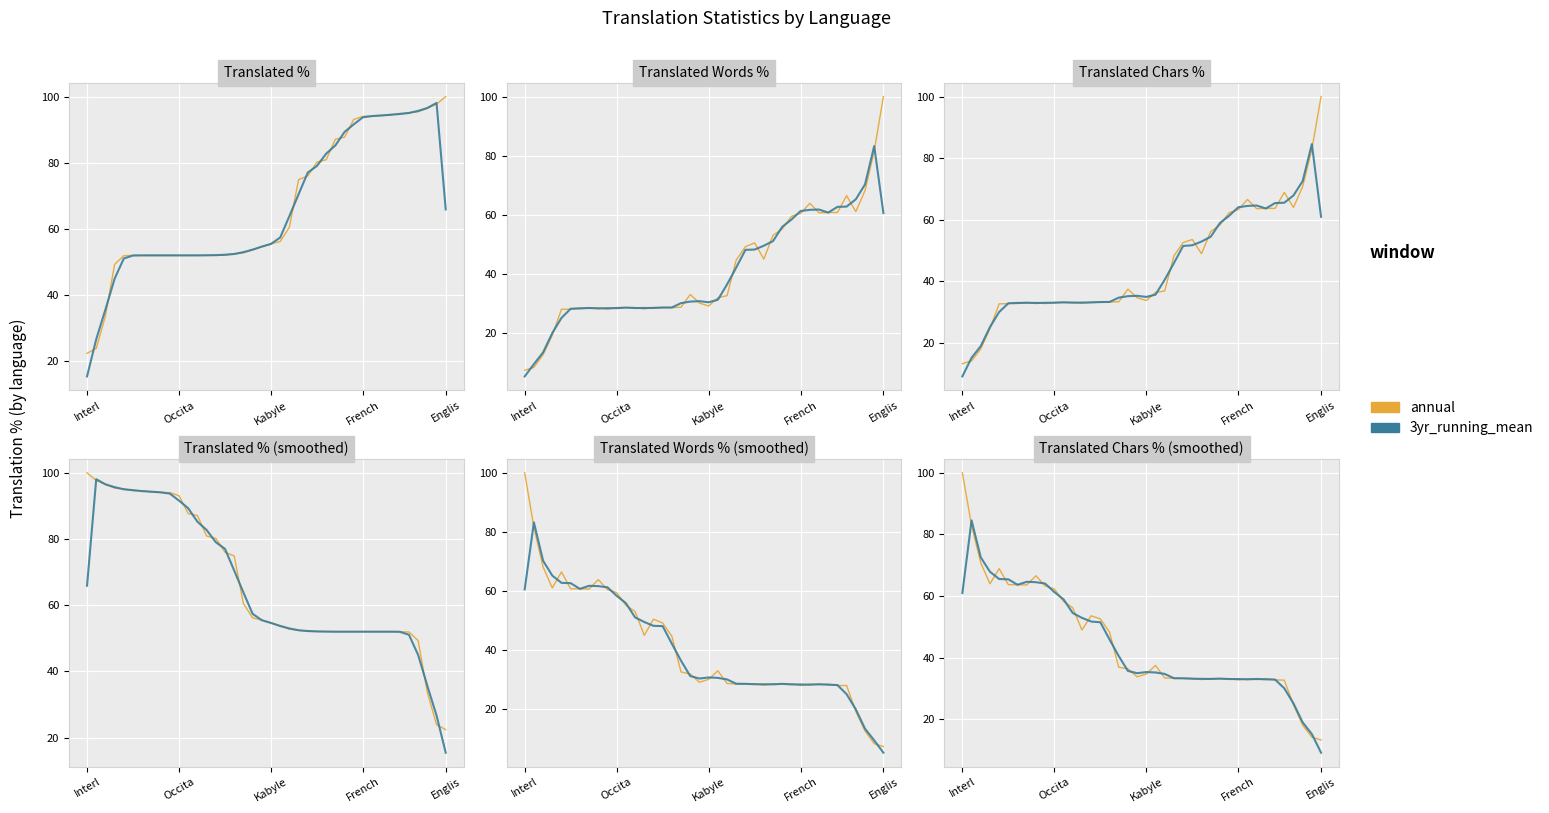

What is the value of the annual point at the 23rd from the left?

33.4